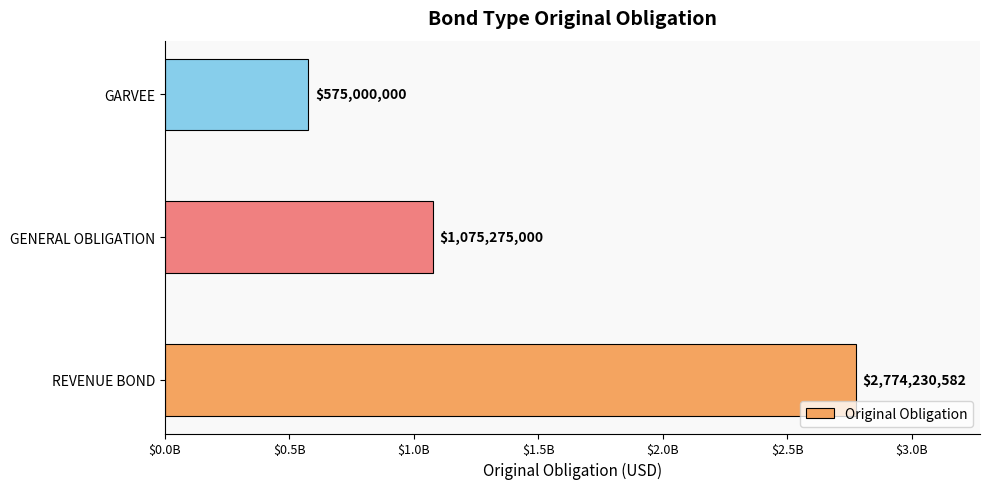

Which label corresponds to the largest value in the chart?

REVENUE BOND